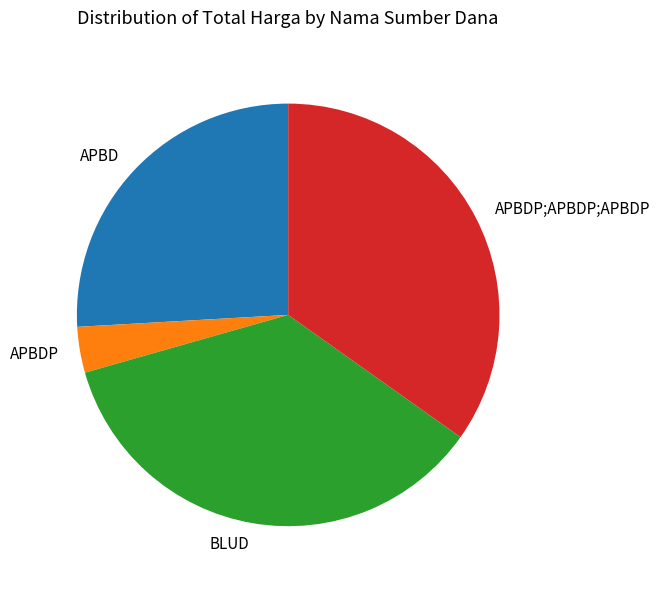

Rank the categories by value from lowest to highest.

APBDP, APBD, APBDP;APBDP;APBDP, BLUD